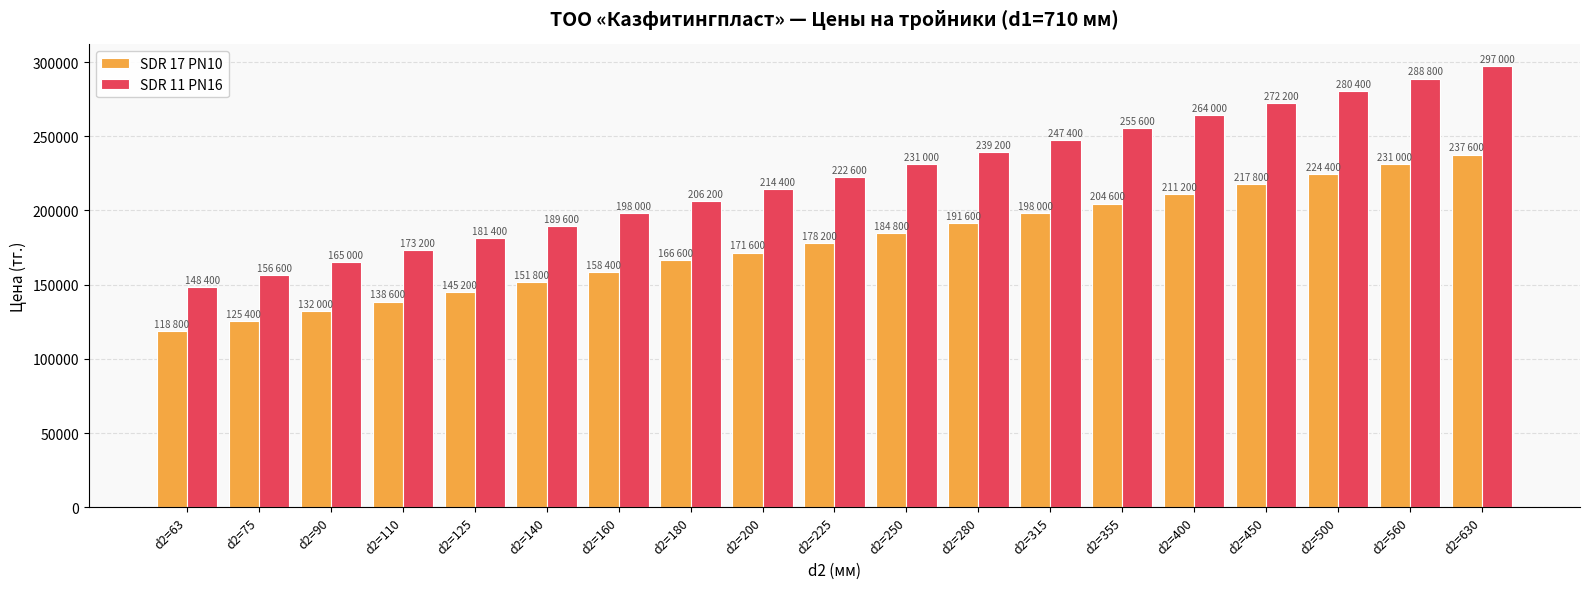

Read the SDR 17 PN10 value at d2=125.

145200